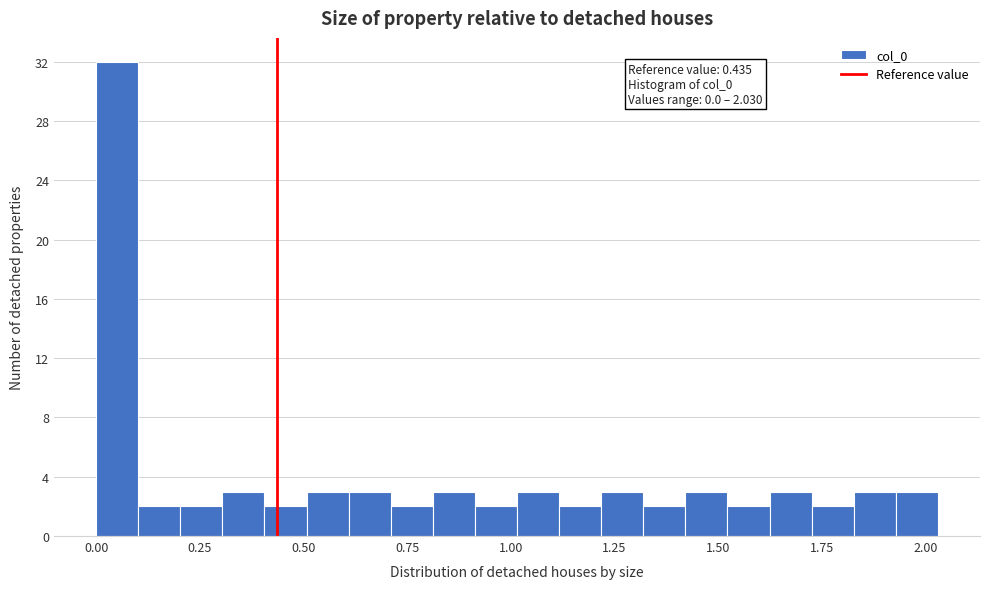

Around what value on the x-axis is the tallest bar? Give the approximate position of its centre, as read against the axis.

0.05